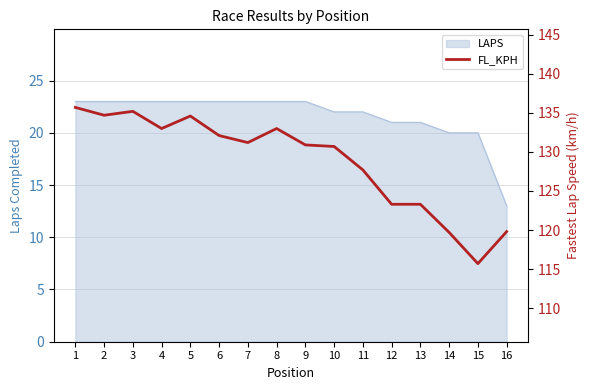

How many interior local valleys (lower than both neighbors) does the data have?

4